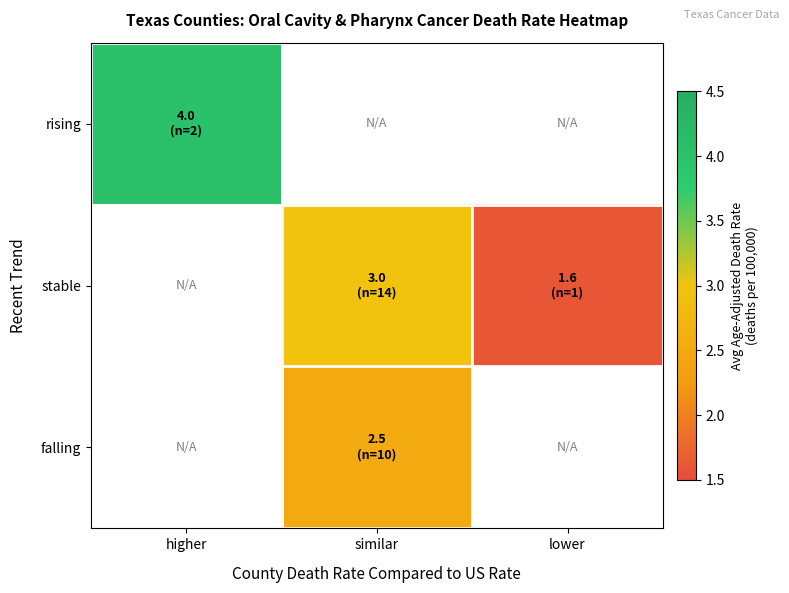

At how many categories does at least one series exceed 3?

1